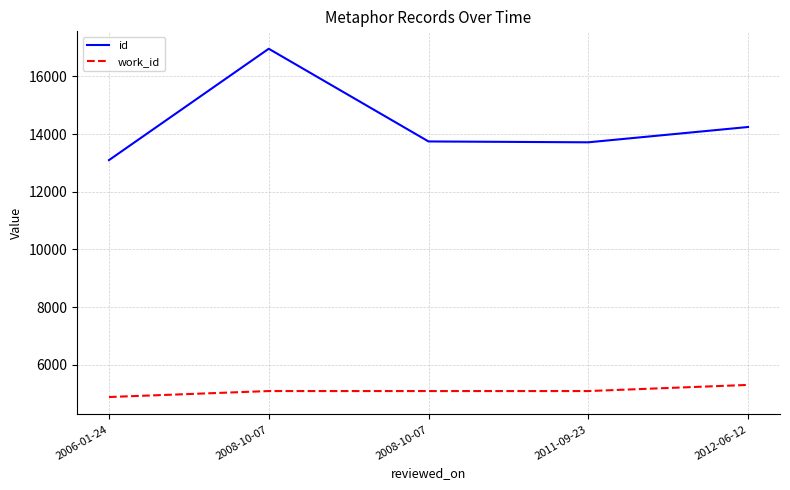

True or false: work_id and id cross at least once.

False